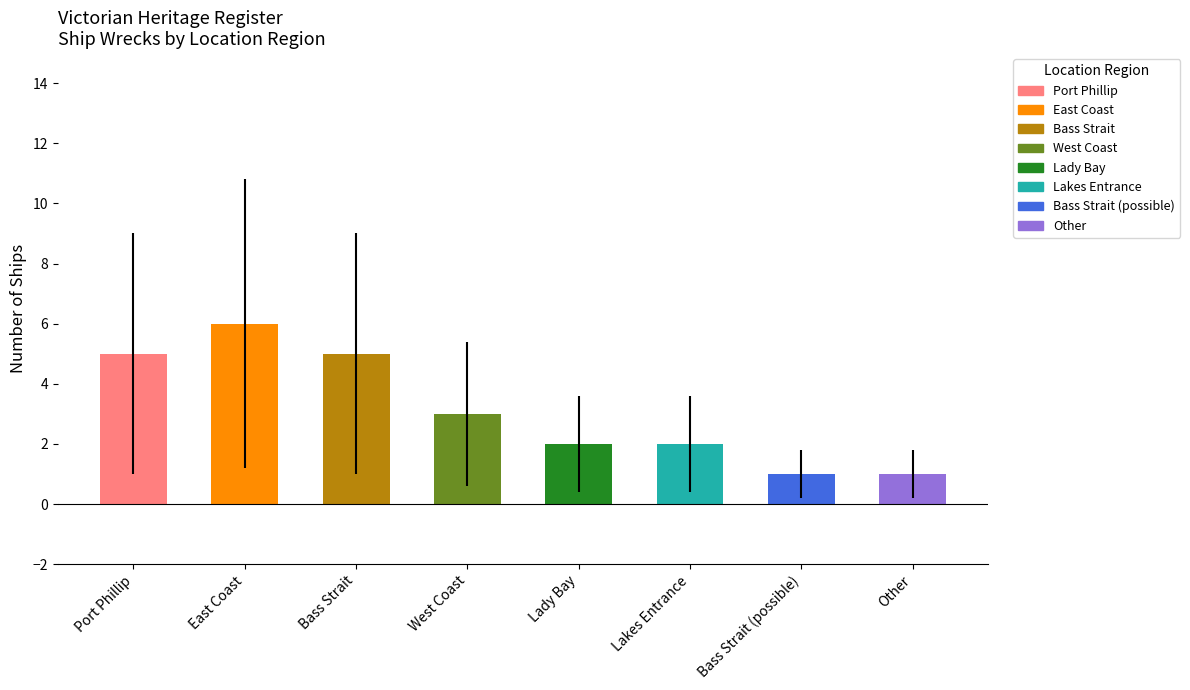

The chart shows a value of 7 at Port Phillip. True or false?

False